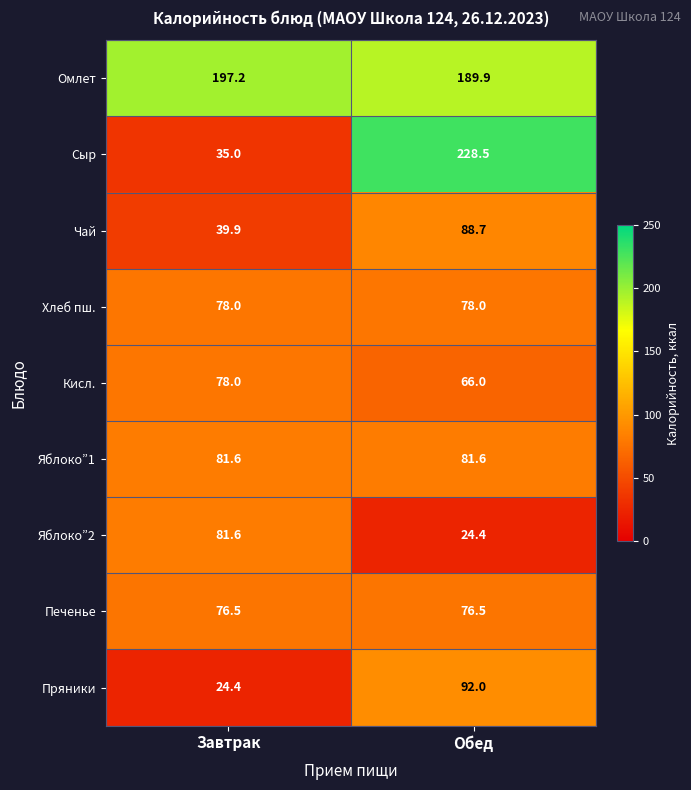

Reading left to right, what are all the values shown in this chart?

Омлет: 197.2	189.9
Сыр: 35.0	228.5
Чай: 39.9	88.7
Хлеб пш.: 78.0	78.0
Кисл.: 78.0	66.0
Яблоко”1: 81.6	81.6
Яблоко”2: 81.6	24.4
Печенье: 76.5	76.5
Пряники: 24.4	92.0